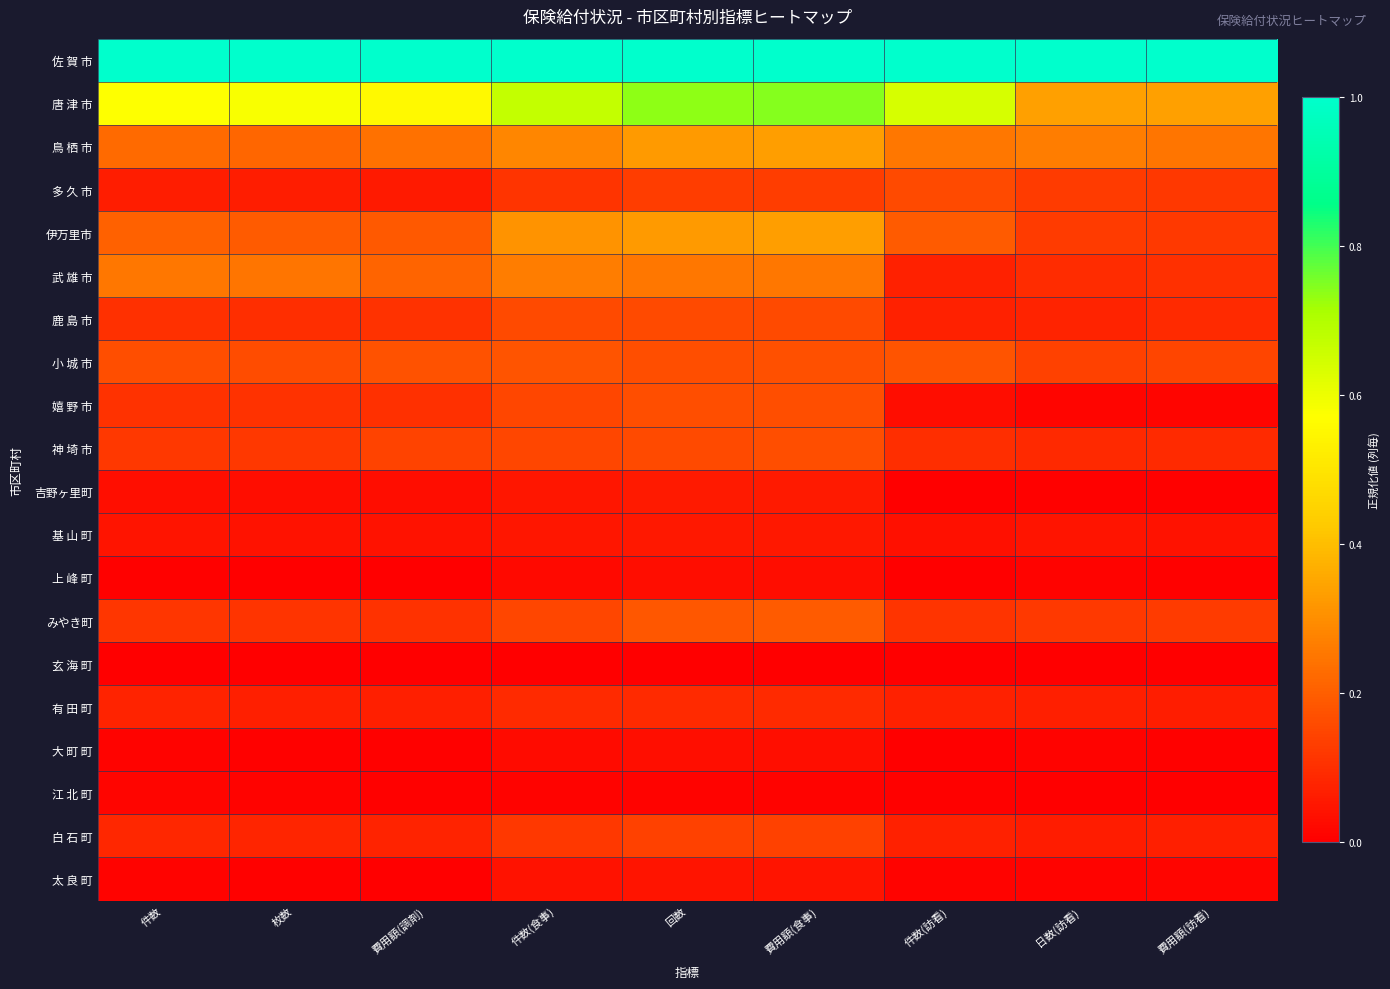

What is the greatest value displayed?

1.0